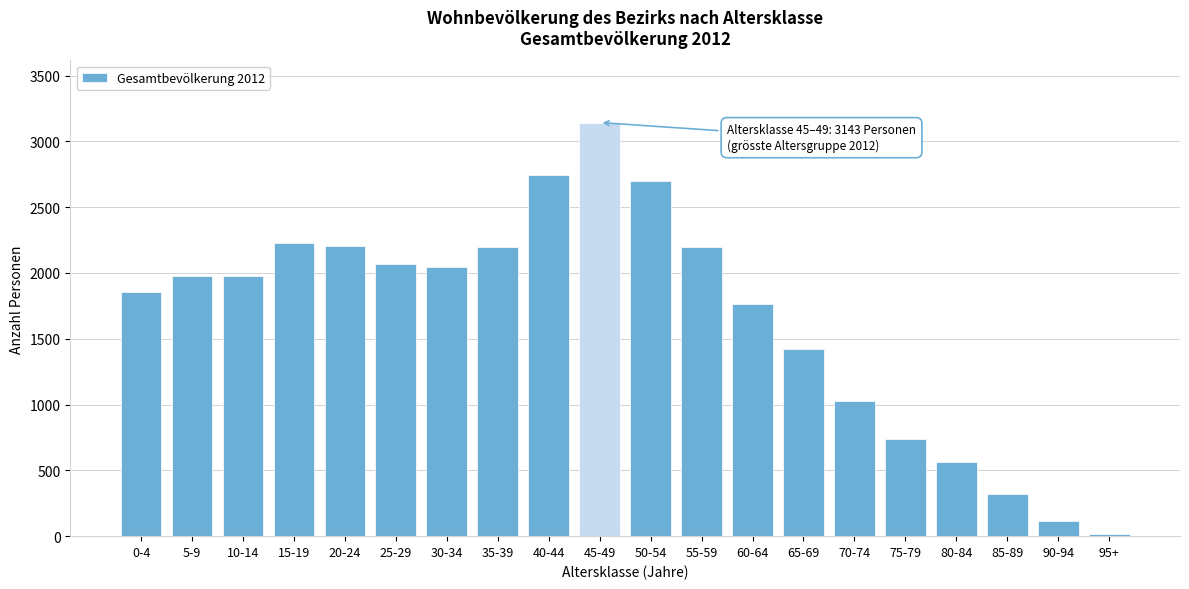

What is the ratio of the value at 70-74 to the value at 20-24?

0.5